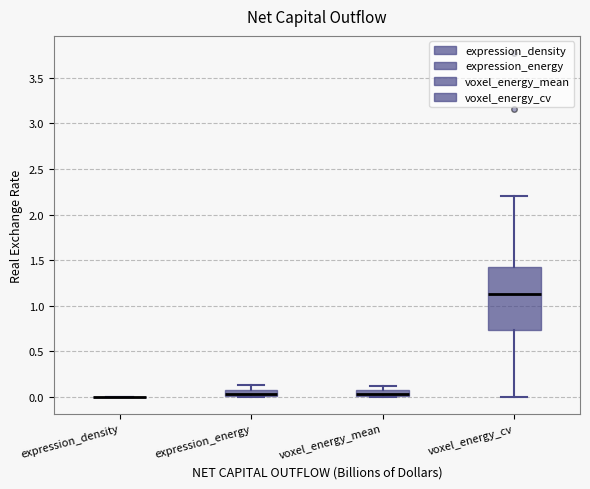

Where is the lower edge of the box for voxel_energy_mean on the y-axis? The values are not printed on the chart, so give them approximately, as read against the axis.

0.00